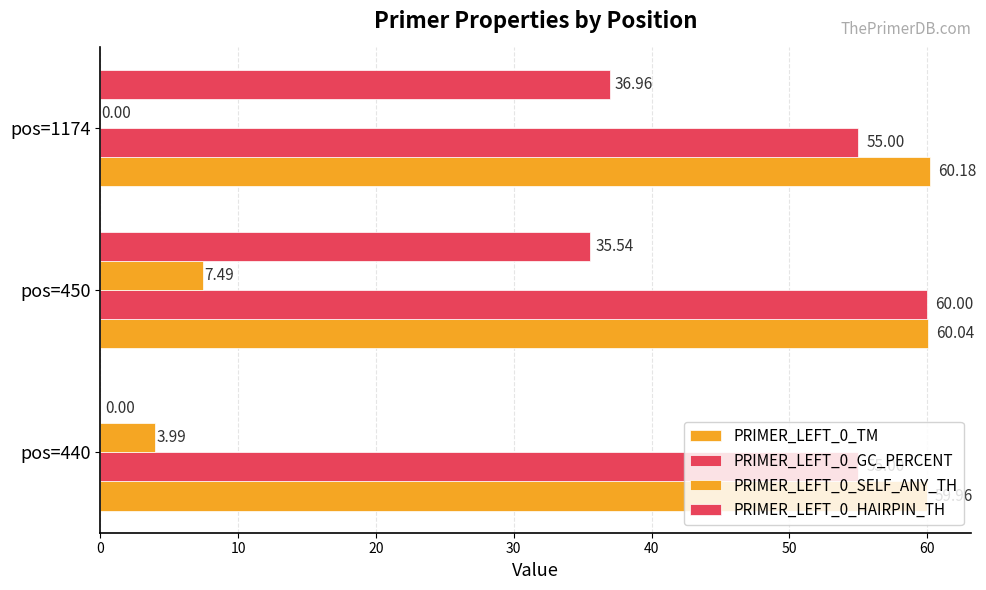

How many values in the PRIMER_LEFT_0_HAIRPIN_TH series exceed 35?

2